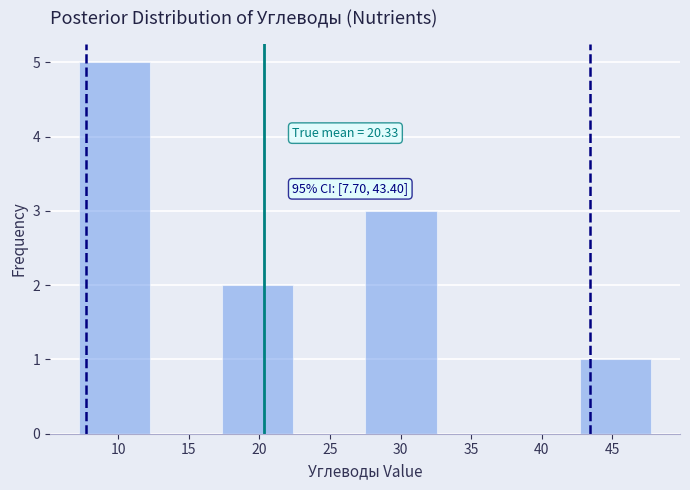

Which range on the x-axis has the tallest bar?

7.0 to 12.5